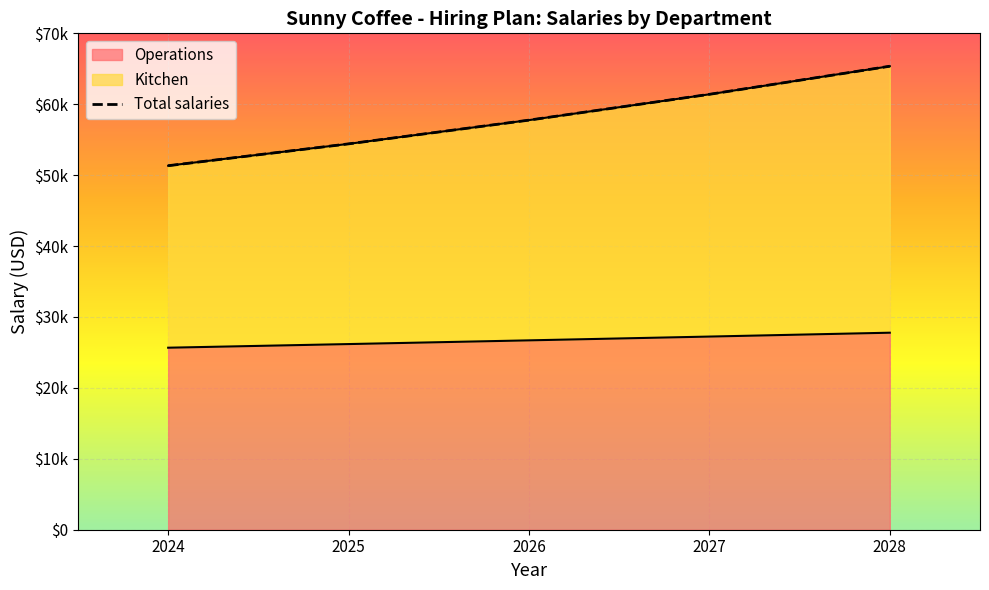

True or false: Operations and Total salaries cross at least once.

False